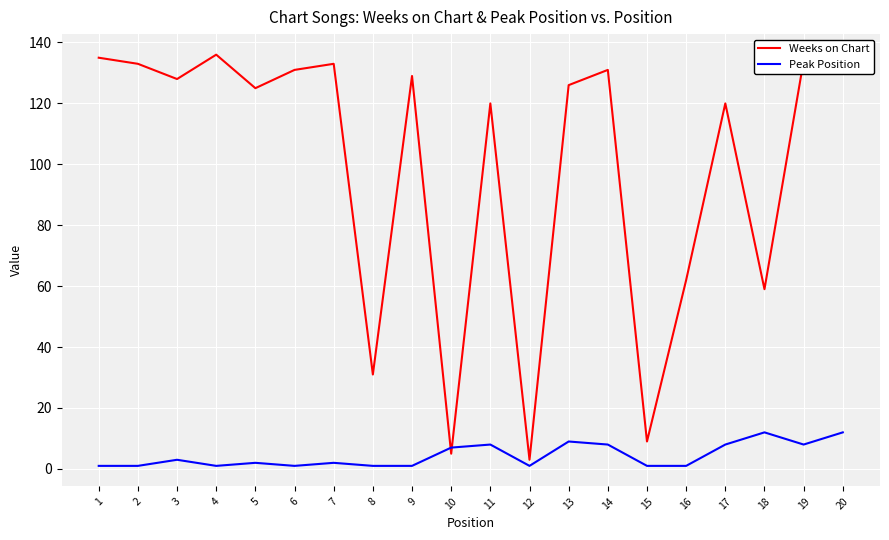

Which series changed the most between 15 and 17?

Weeks on Chart